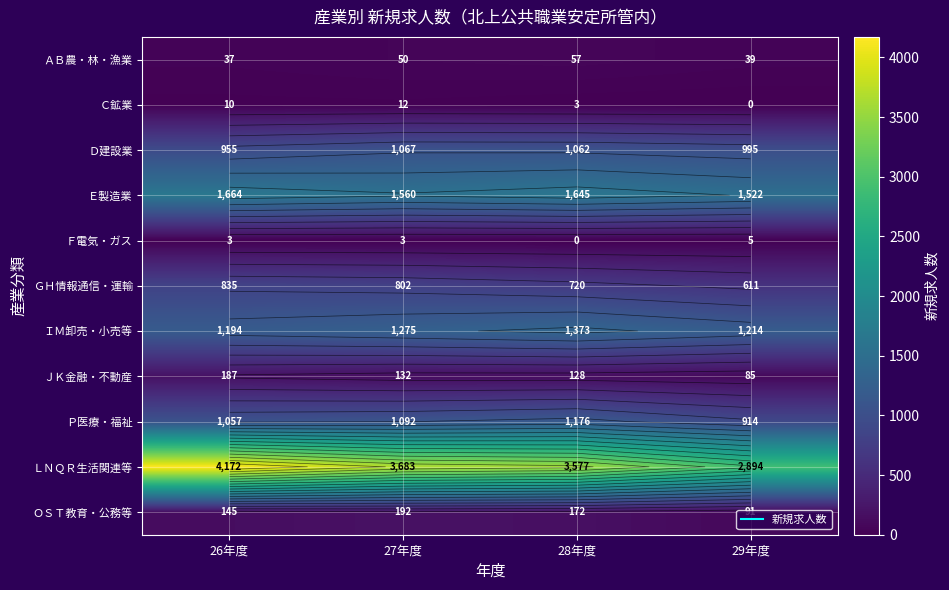

The value of ＧＨ情報通信・運輸 at 27年度 is 802. True or false?

True